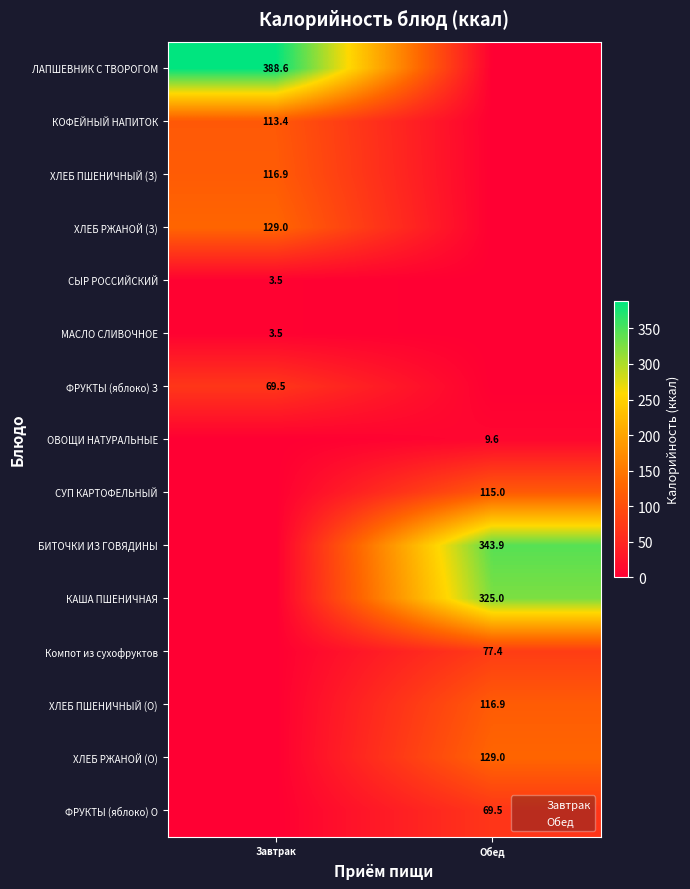

Which category has the lowest value in the ХЛЕБ РЖАНОЙ (О) series?

Завтрак